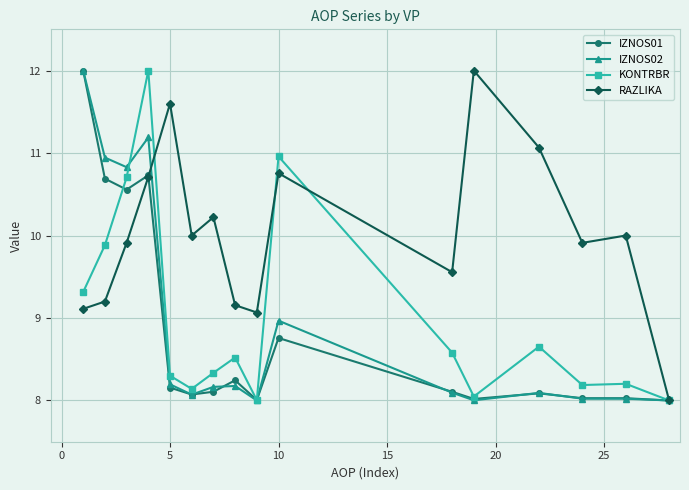

What is the greatest value displayed?

12.0